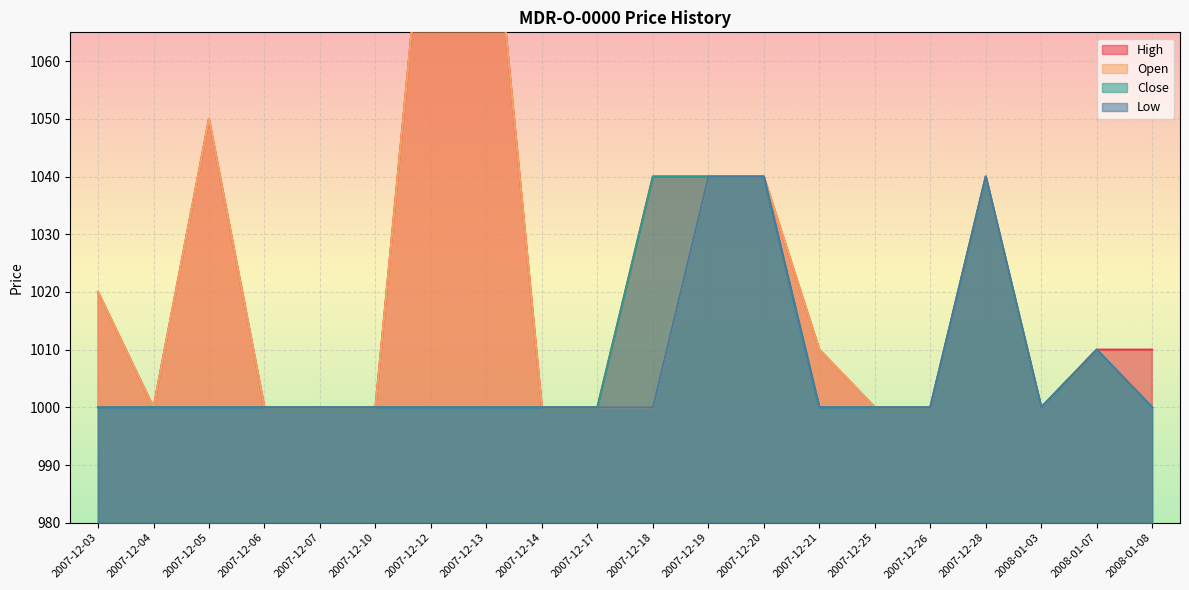

The High series shows 265 at 2007-12-03. True or false?

False